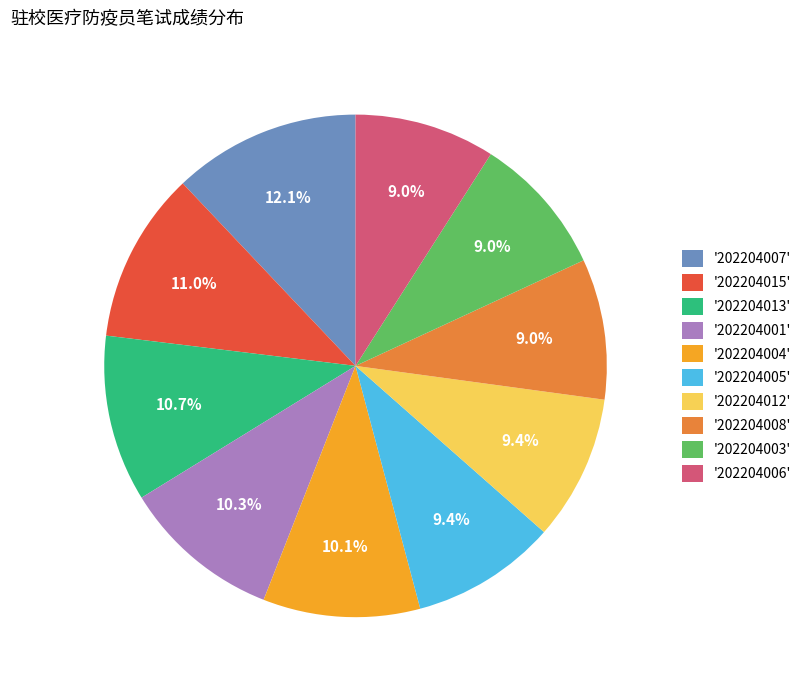

Approximately how many times larger is the value at '202204005' compared to '202204012'?

1.0